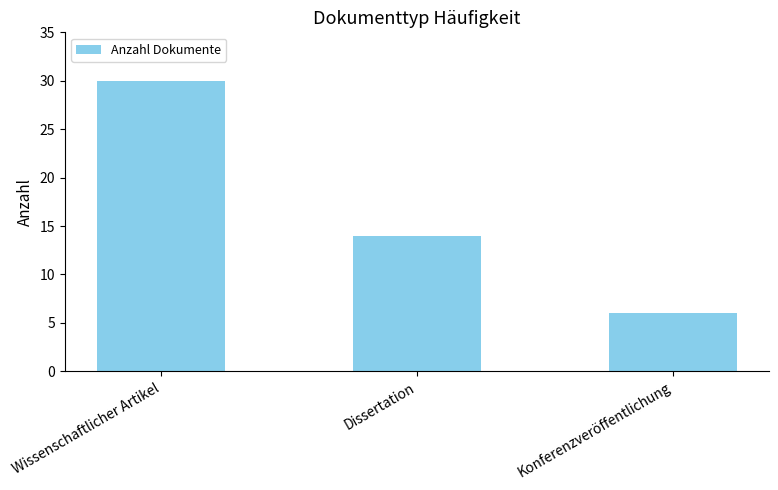

Rank the categories by value from lowest to highest.

Konferenzveröffentlichung, Dissertation, Wissenschaftlicher Artikel